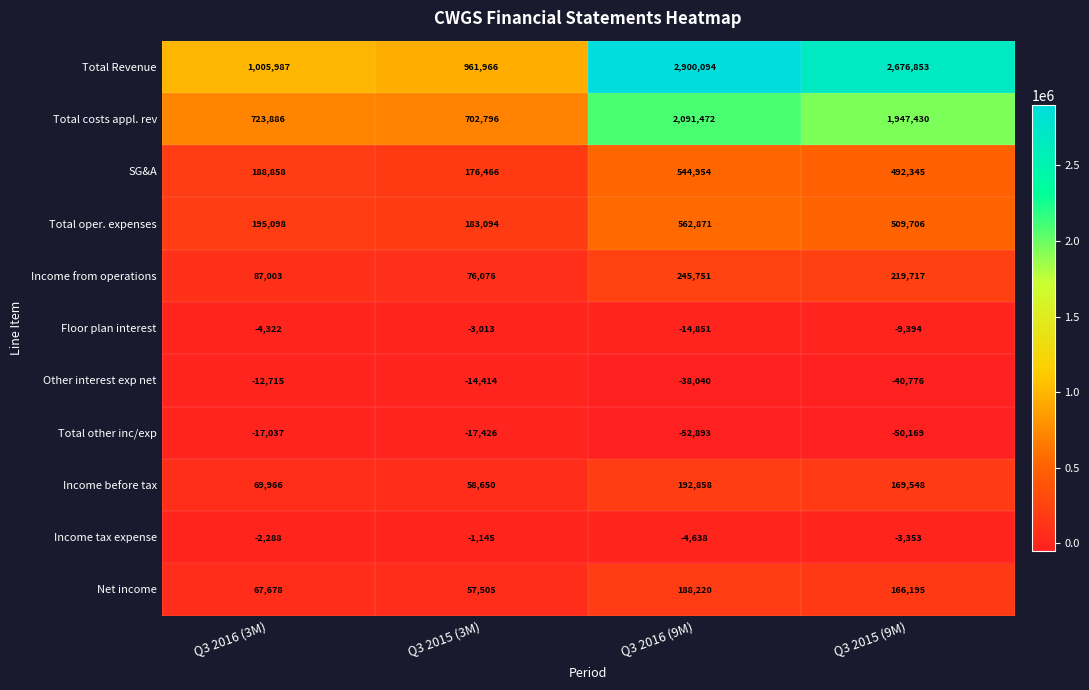

Which category has the lowest value across all series?

Q3 2016 (9M)